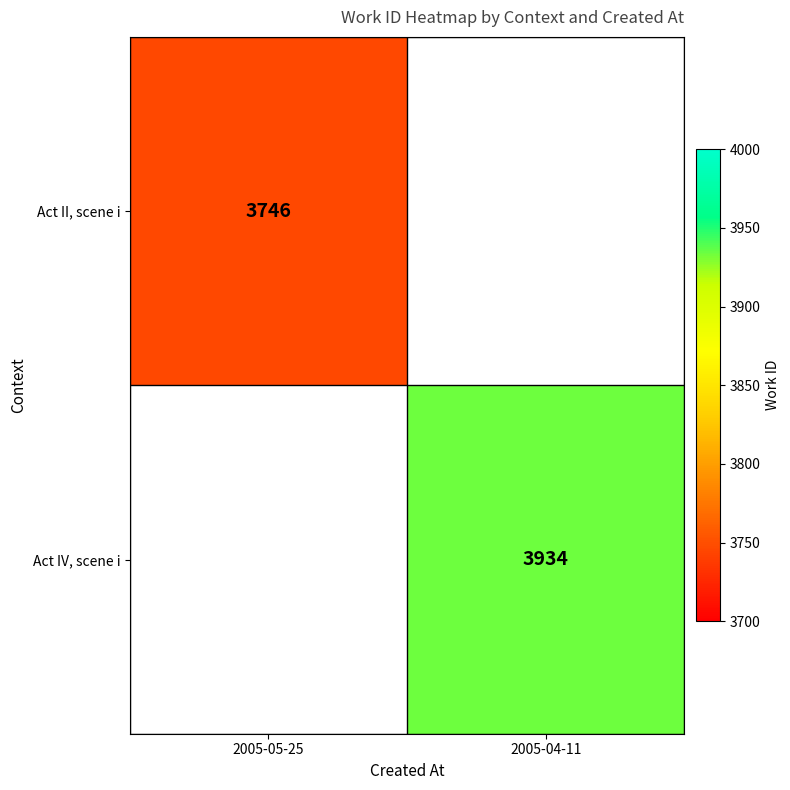

The value of Act II, scene i at 2005-05-25 is 3746. True or false?

True